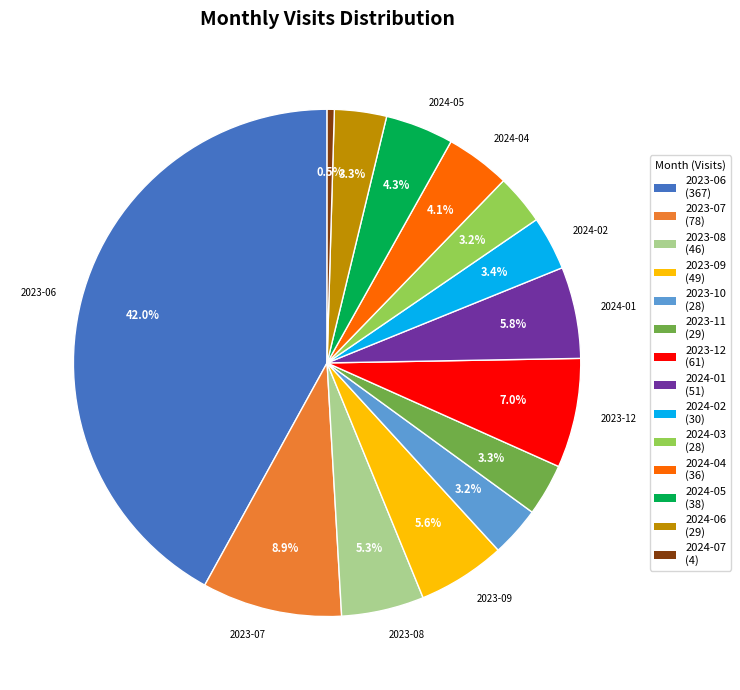

To the nearest percent, what is the combined percentage of 2023-08 and 2023-06?

47%